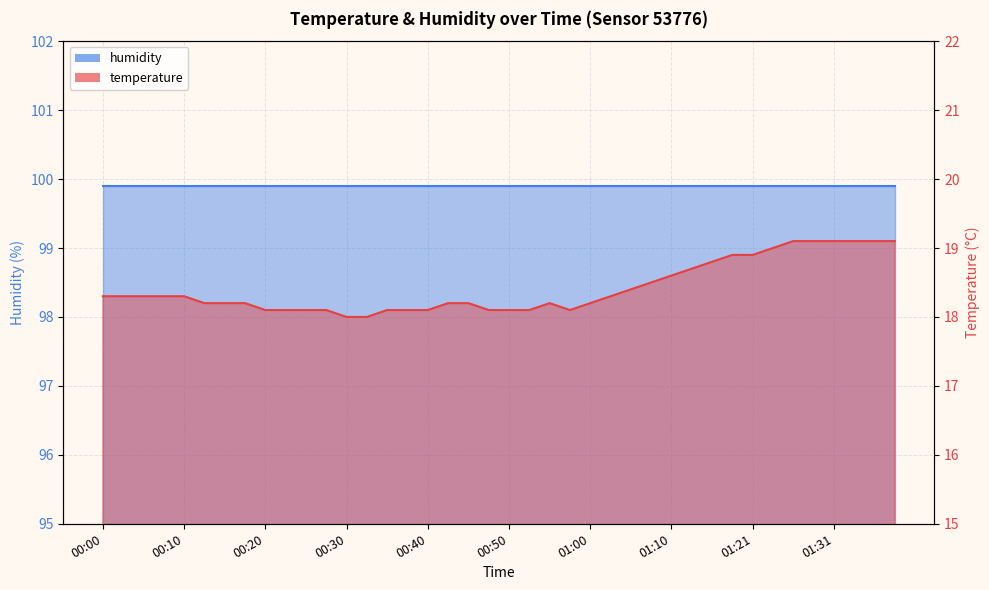

True or false: there are more than 1 points higher than both neighbors.

False